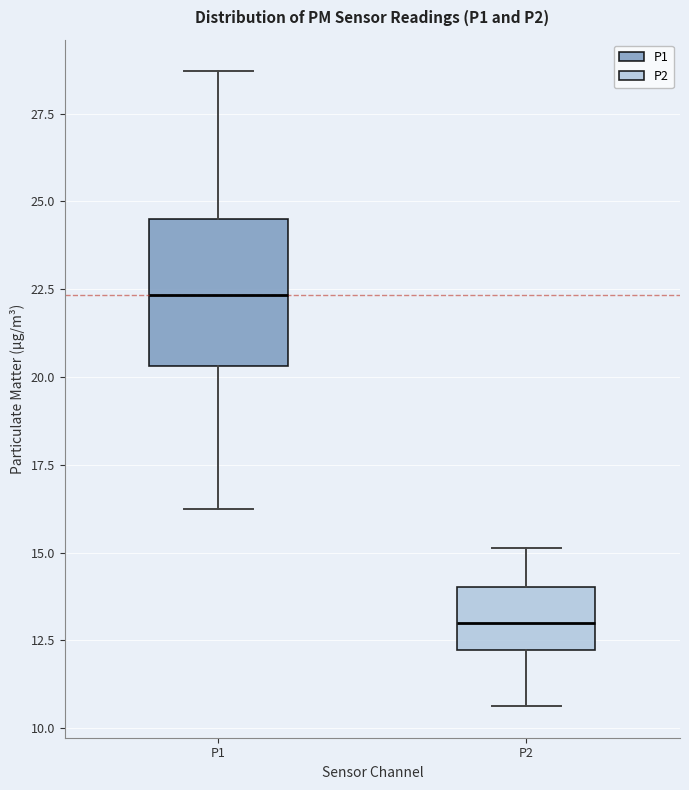

Reading left to right, transcribe this box plot: for each box, give where its median line is, the range the box spans, and where its two whiskers end, as read against the y-axis. The values are not printed on the chart, so give them approximately, as read against the axis.

P1: median 22.5, box 20.5 to 24.5, whiskers 16.0 to 28.5
P2: median 13.0, box 12.0 to 14.0, whiskers 10.5 to 15.0